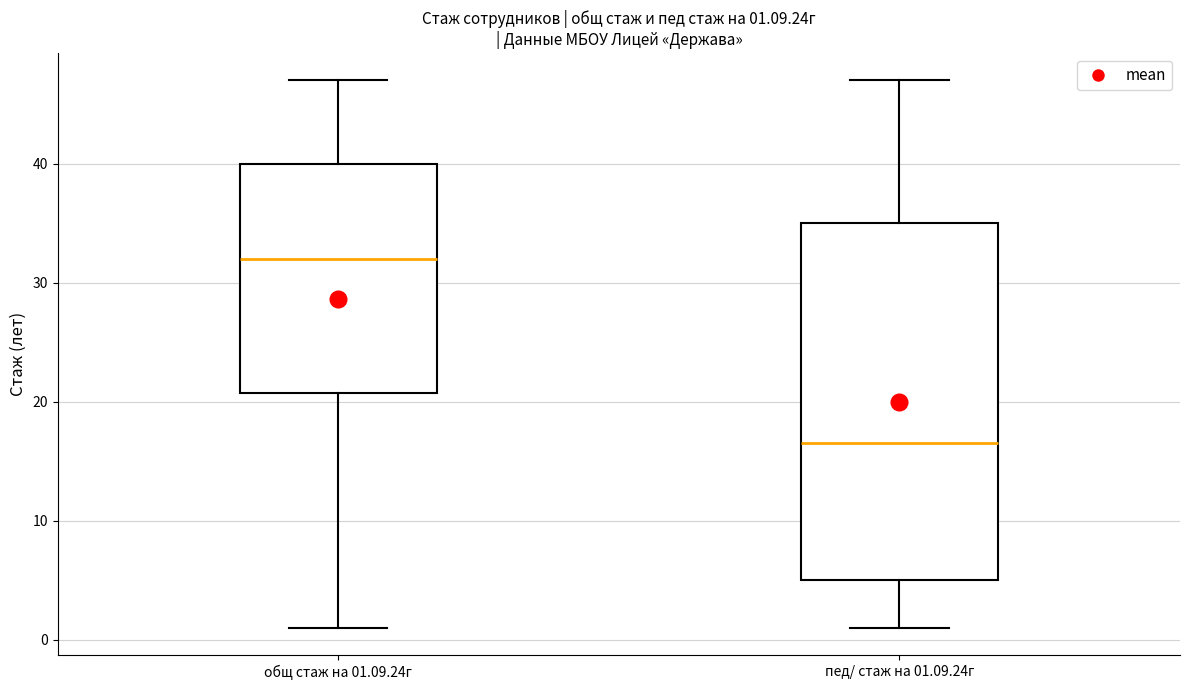

Which box has the highest median line?

общ стаж на 01.09.24г